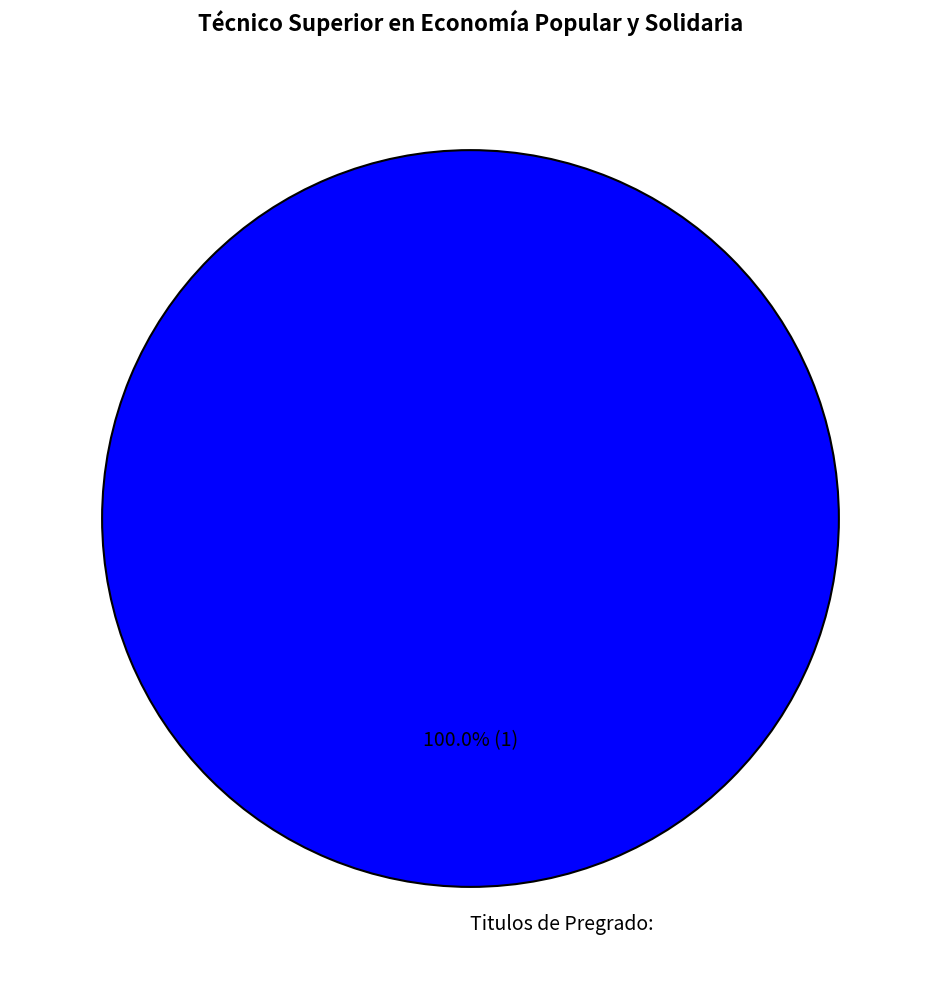

Rank the categories by value from lowest to highest.

Titulos de Pregrado: